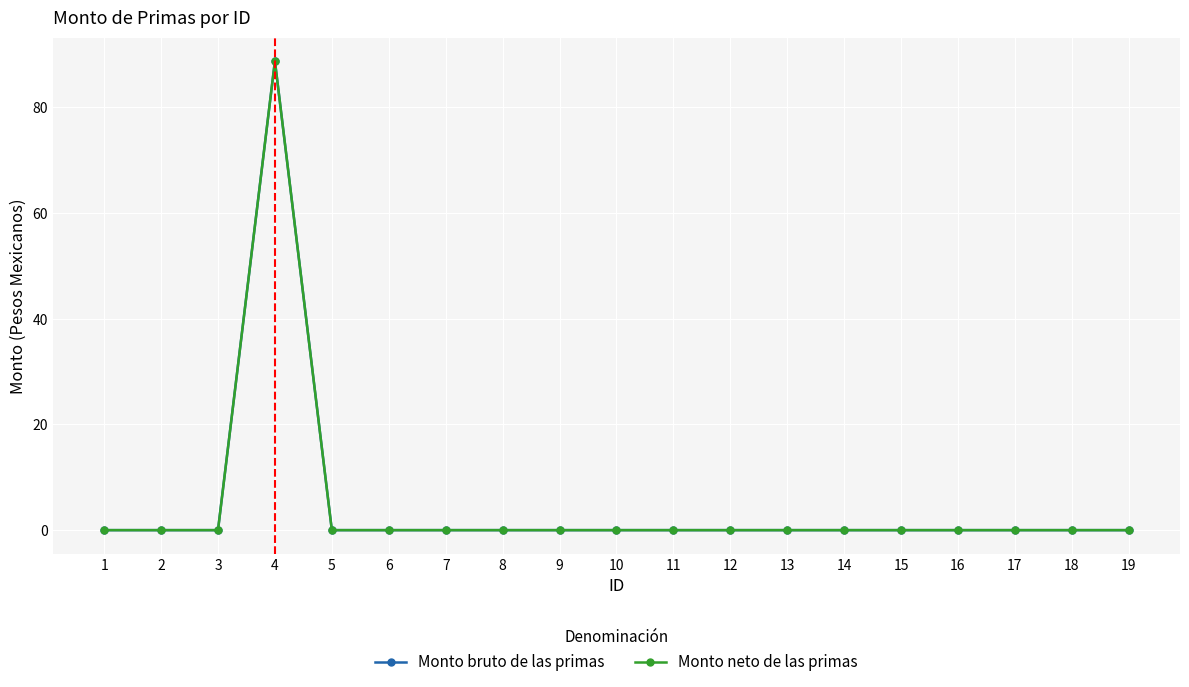

The value of Monto bruto de las primas at 10 is 0.0. True or false?

True